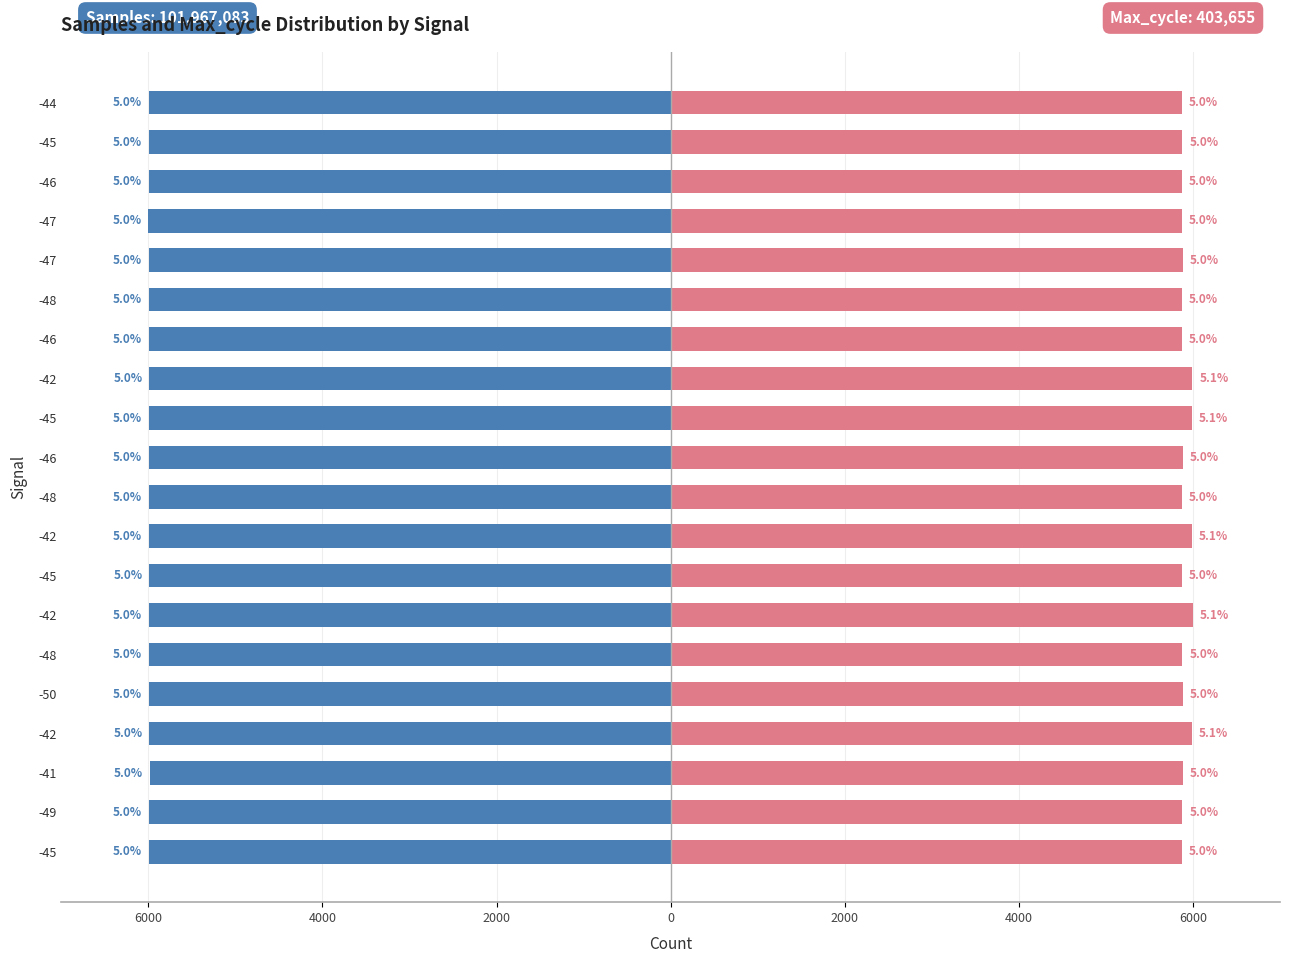

Does the chart contain any negative values?

Yes